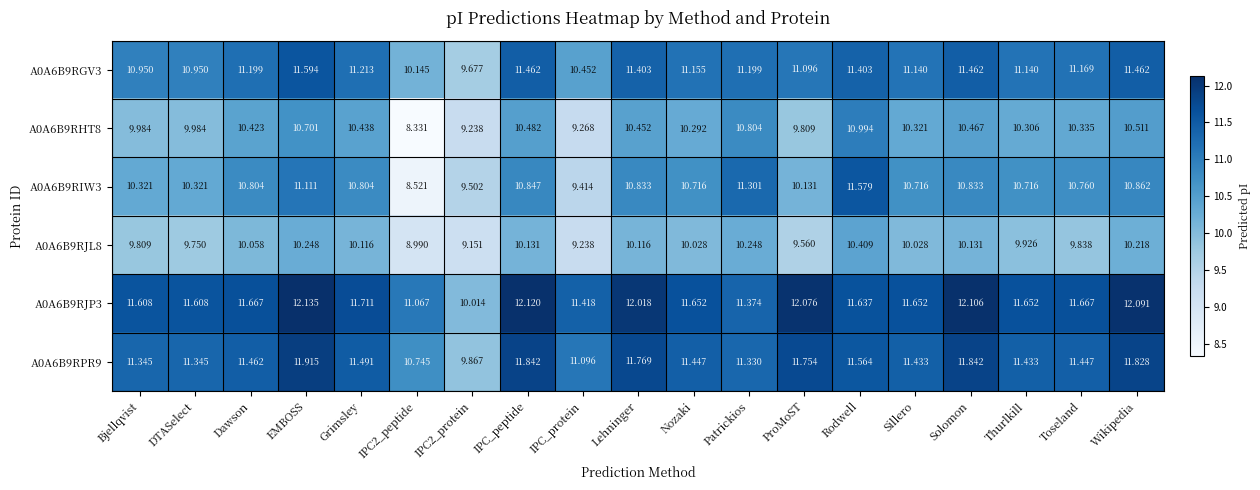

At which label does A0A6B9RGV3 first exceed 11?

Dawson